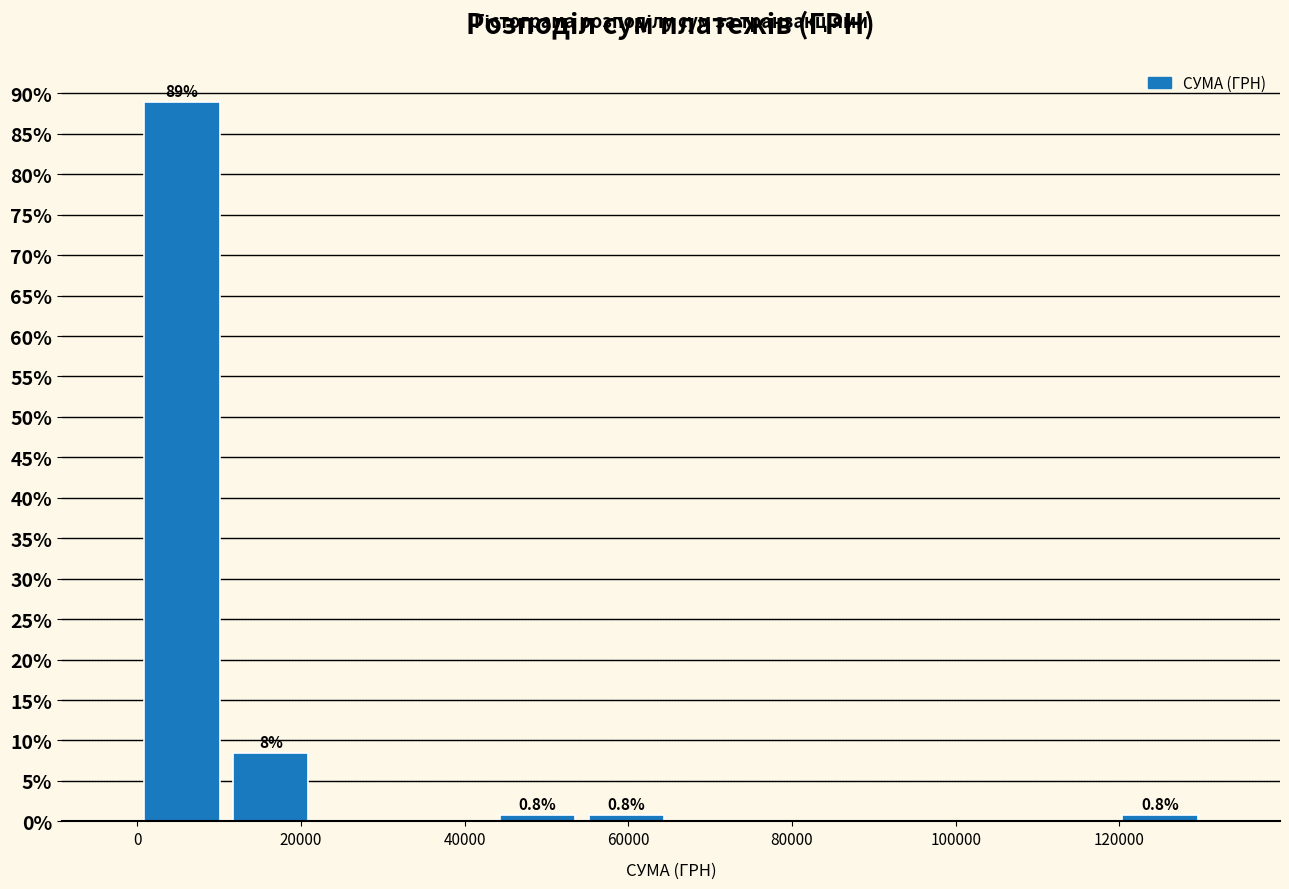

Over which range of the x-axis is the bar tallest?

0 to 10000